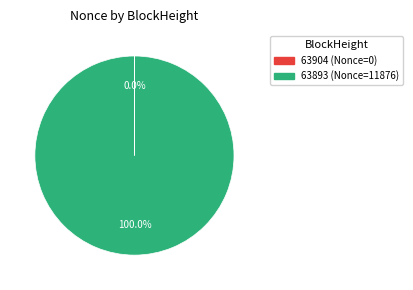

Is there a majority slice in this chart?

Yes